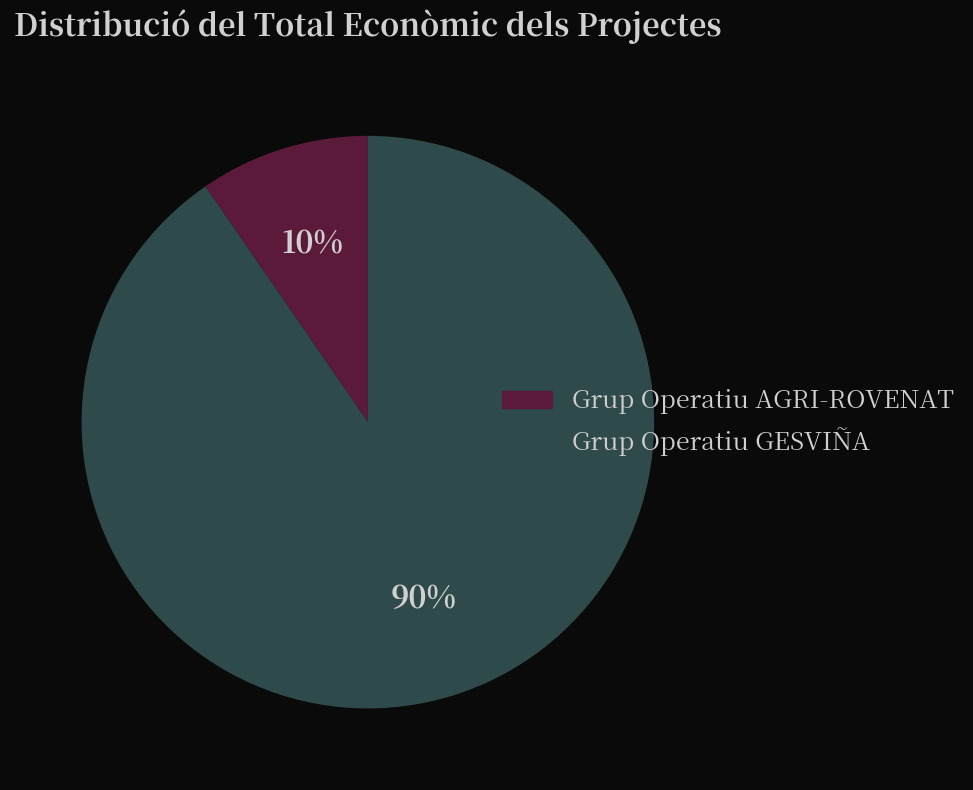

To the nearest percent, what is the combined percentage of Grup Operatiu GESVIÑA and Grup Operatiu AGRI-ROVENAT?

100%